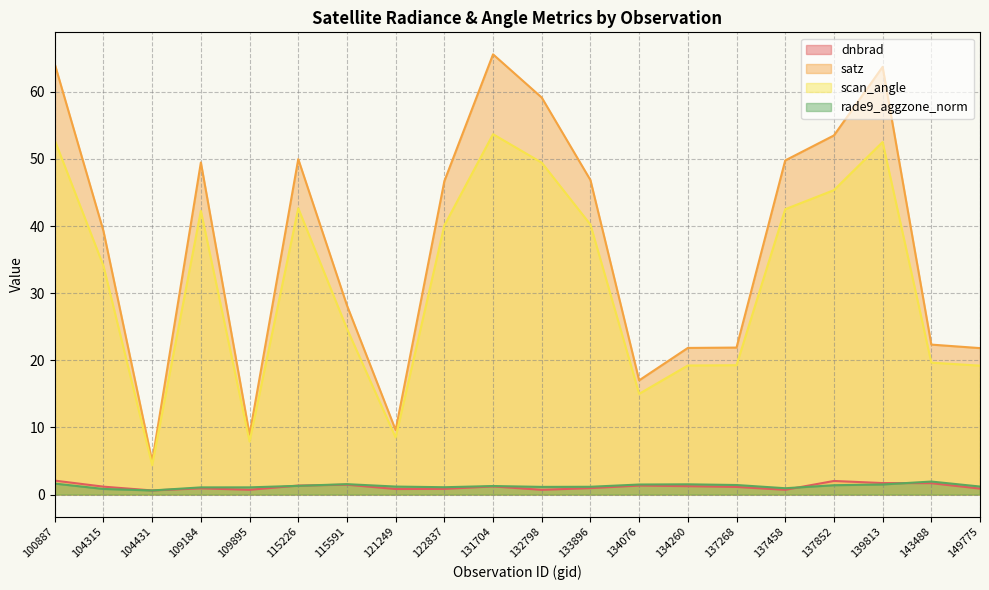

What is the difference between the highest and lowest values at 109184?

48.6